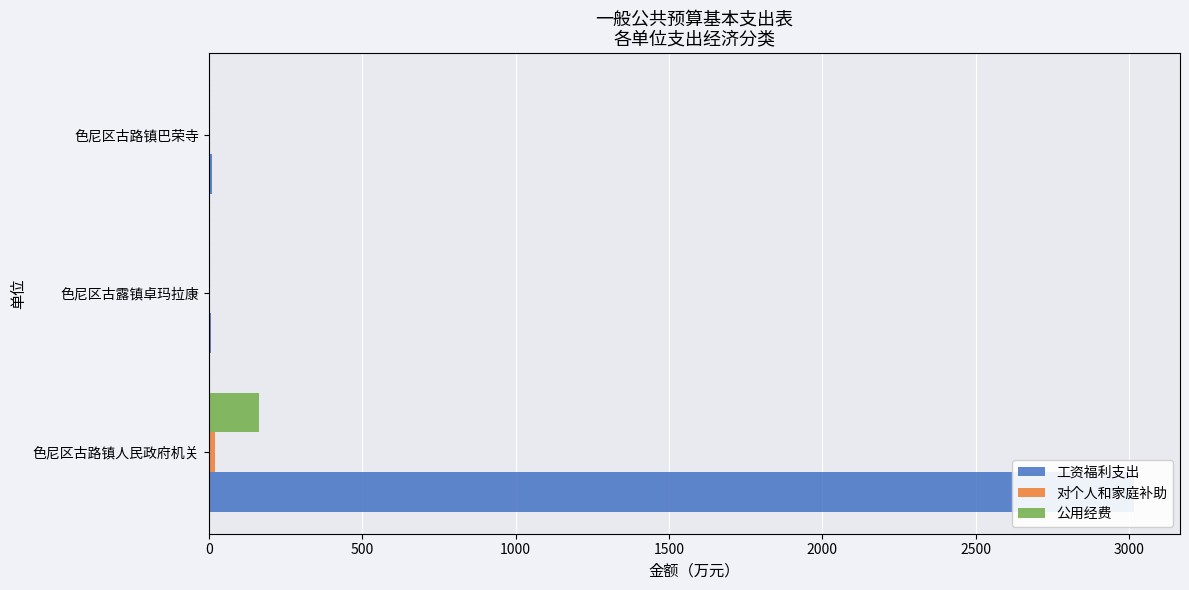

Reading left to right, what are all the values shown in this chart?

工资福利支出: 3014.8	6.8	10.1
对个人和家庭补助: 20.7	0.0	0.0
公用经费: 163.8	0.0	0.0